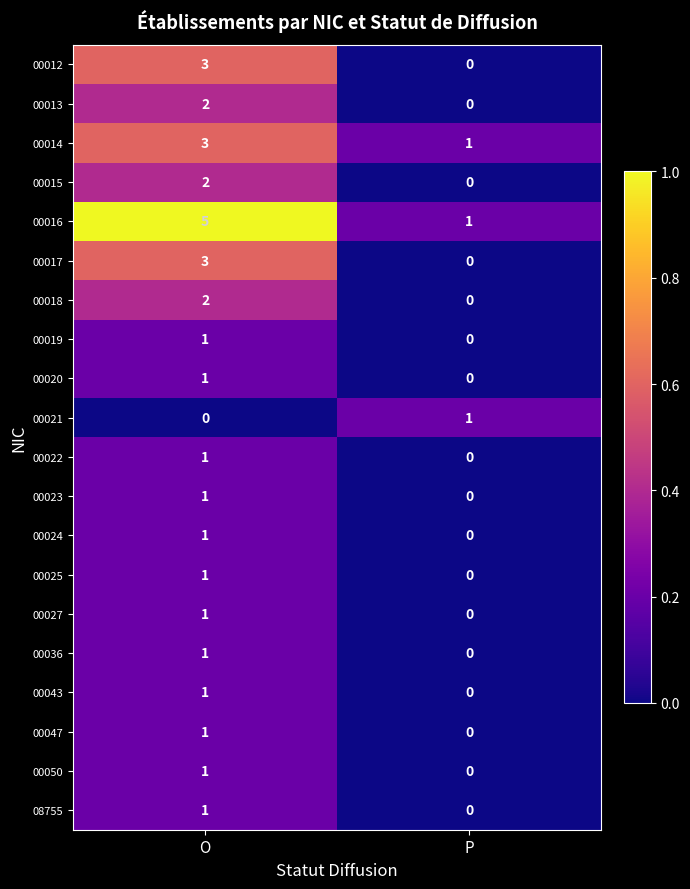

True or false: 00036 has a value of 1 at O.

True